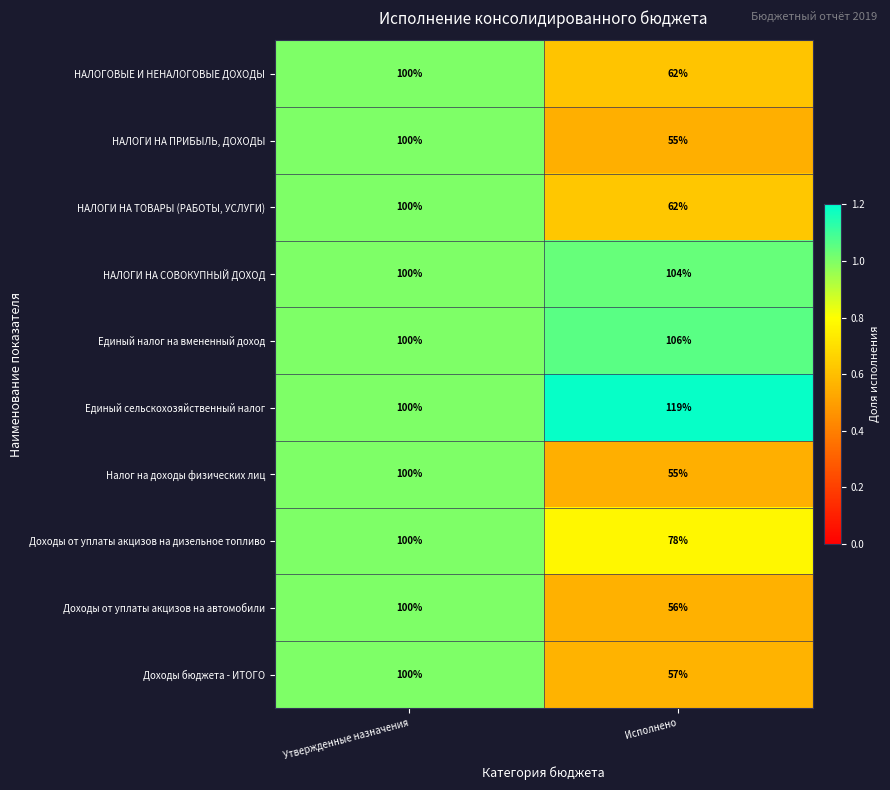

Which series has the largest total across all categories?

Единый сельскохозяйственный налог